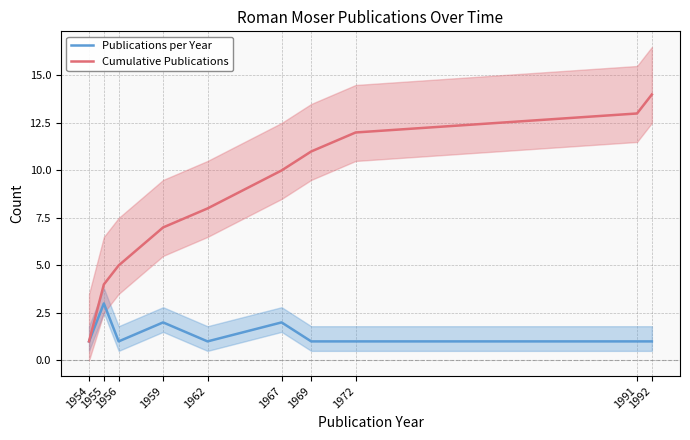

At which category does Publications per Year reach its first local valley?

1956